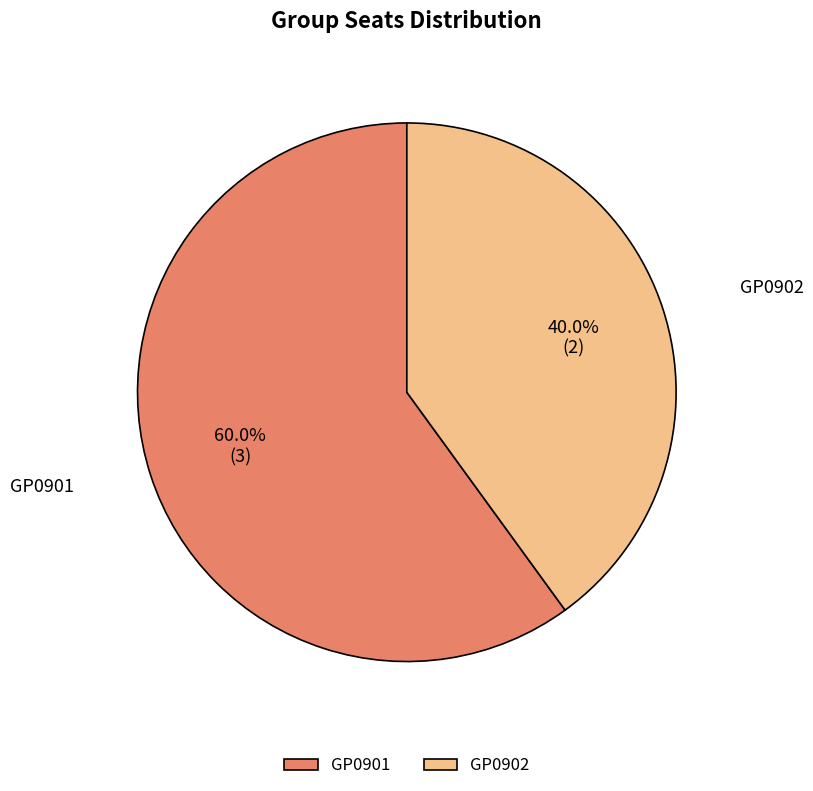

To the nearest percent, what is the combined percentage of GP0901 and GP0902?

100%